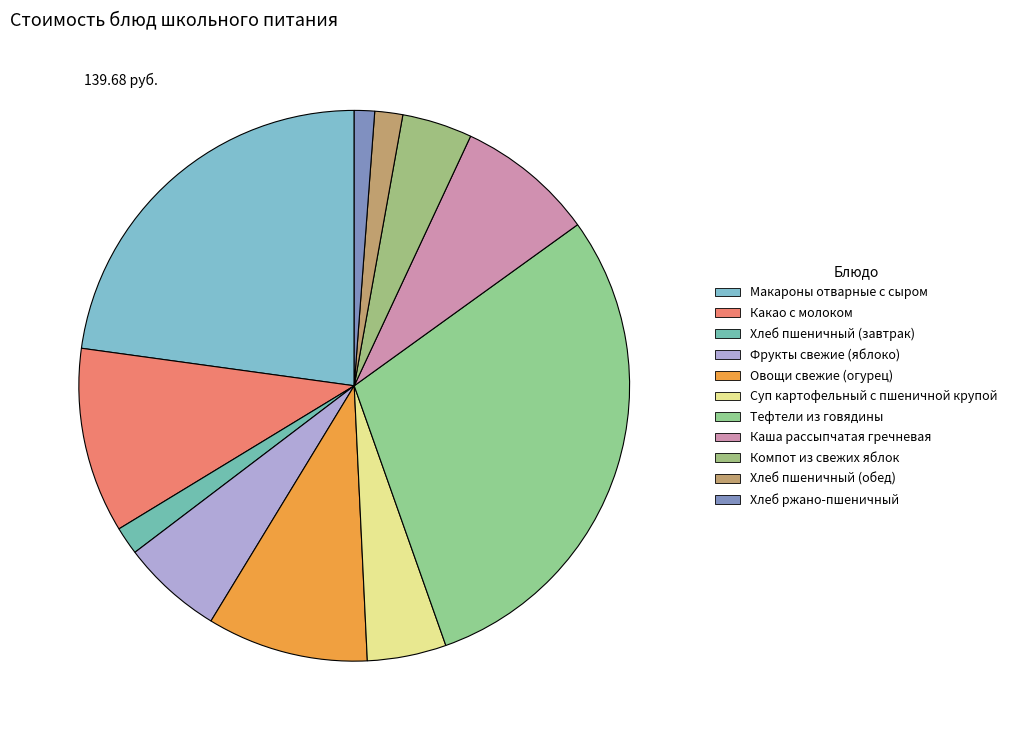

To the nearest percent, what portion does Тефтели из говядины represent?

30%